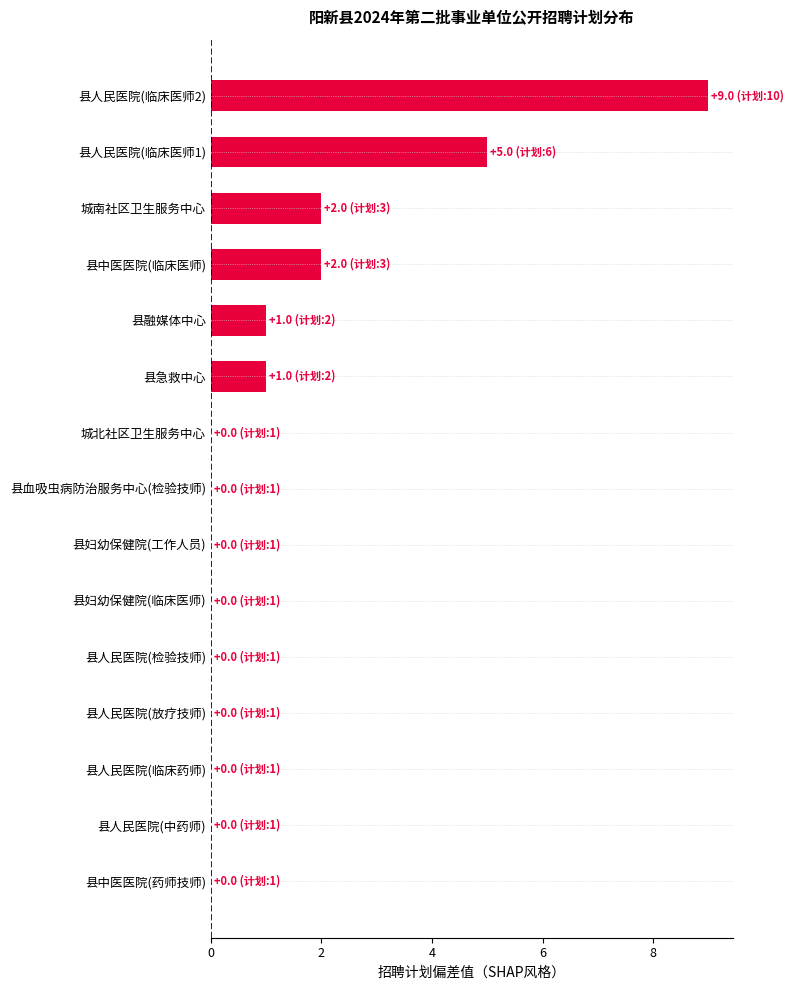

What is the average value?

1